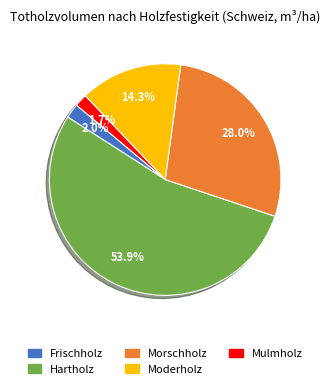

What is the largest slice in the pie chart?

Hartholz